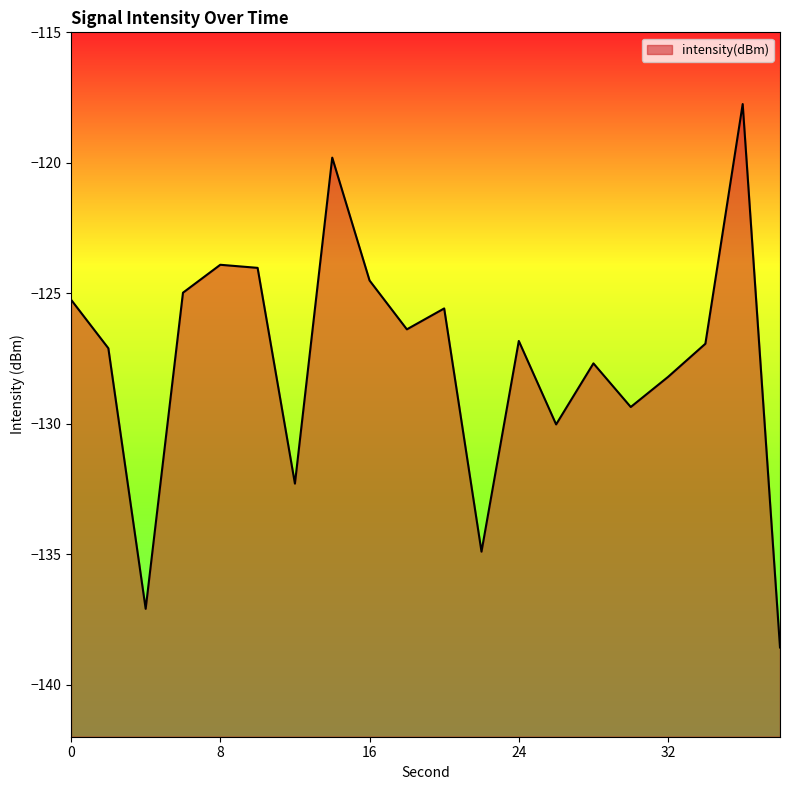

Which category has the highest value across all series?

36